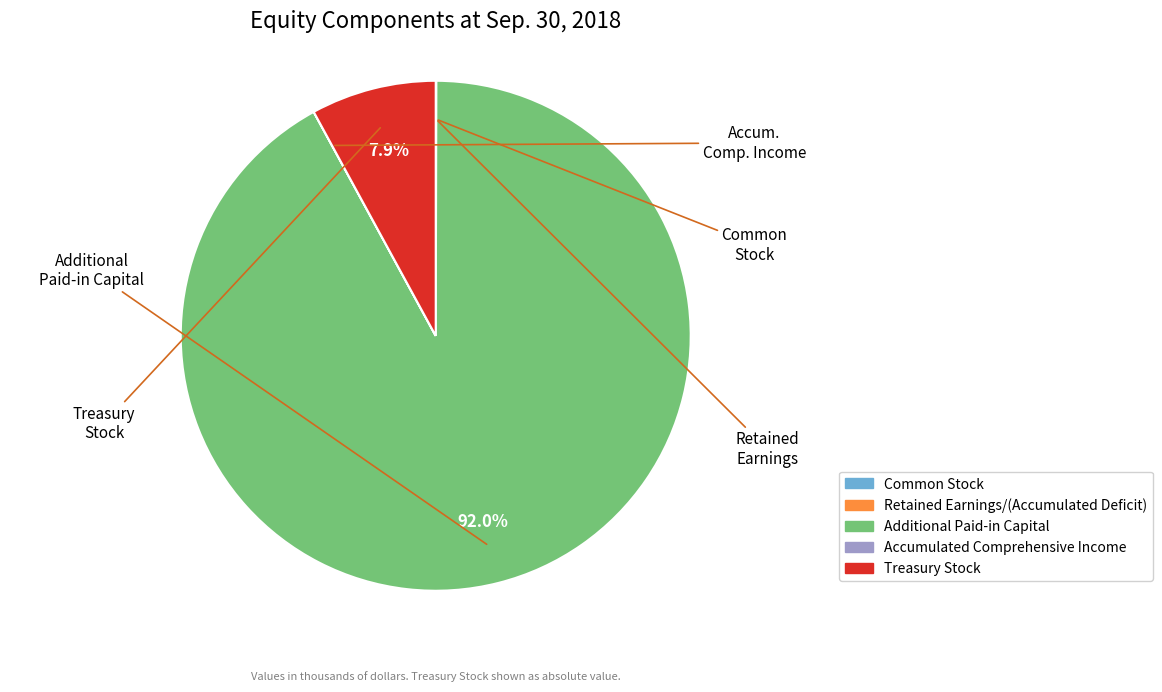

What is the total percentage of Additional Paid-in Capital and Treasury Stock?

100.0%